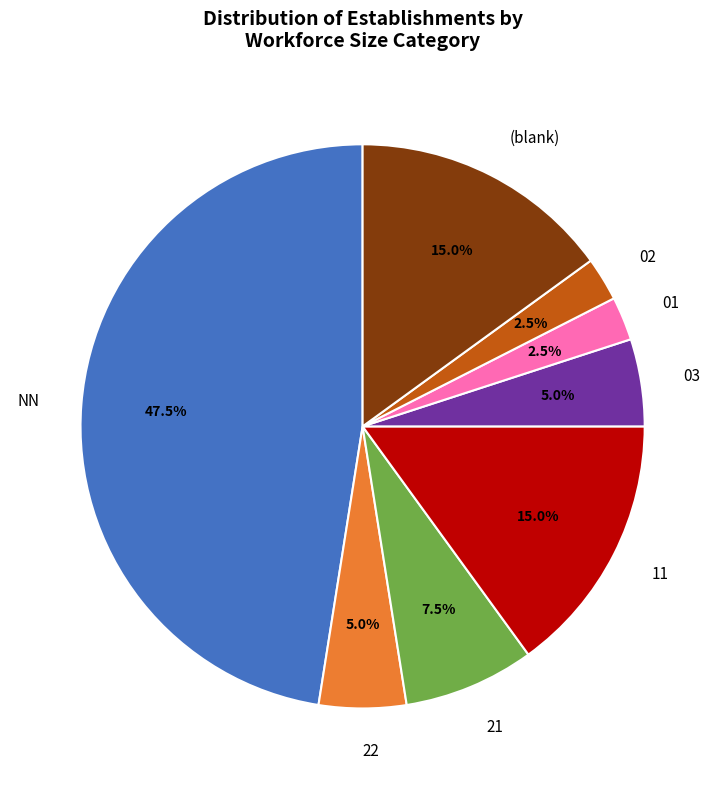

Is there a majority slice in this chart?

No